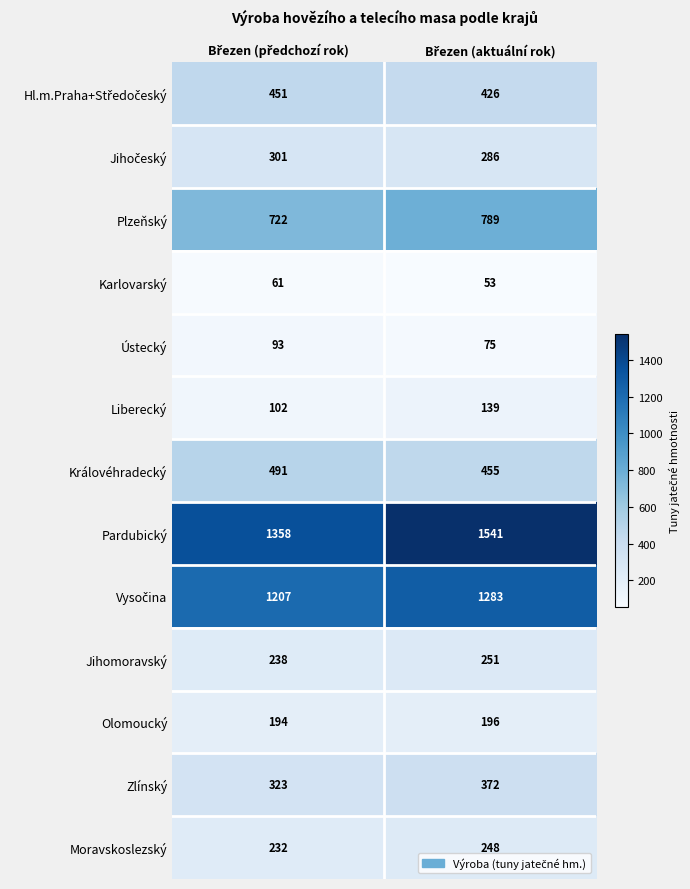

What is the maximum value for Pardubický?

1541